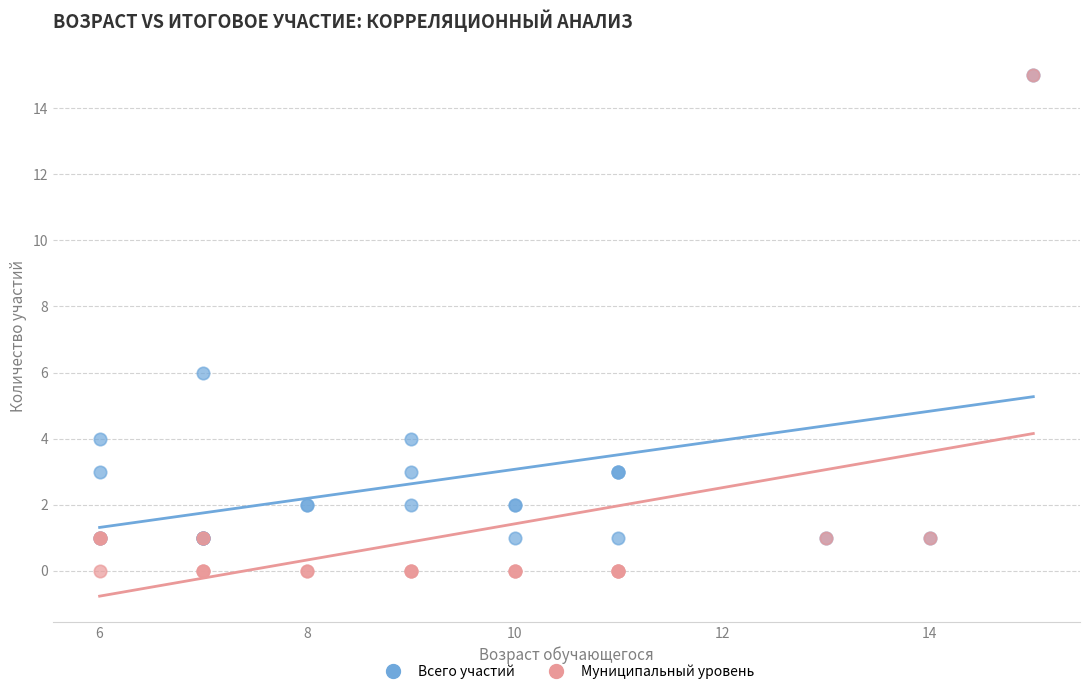

Across all series, what Y value is closest to 7?

6